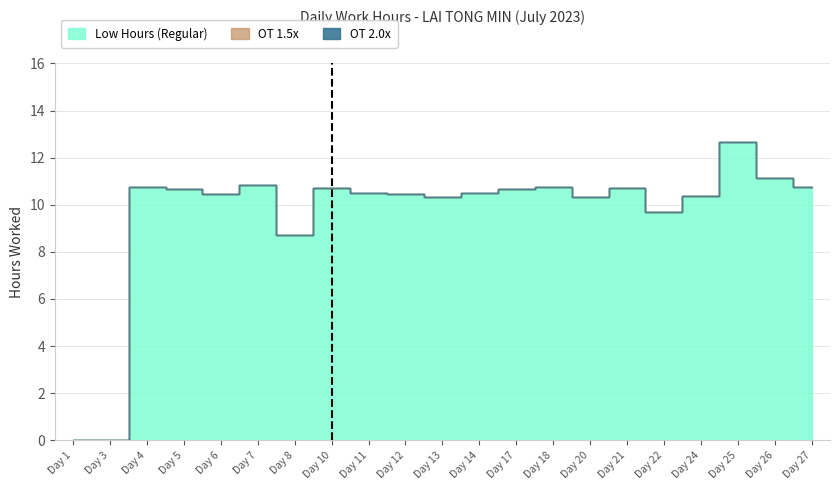

How many lines are shown in the chart?

3